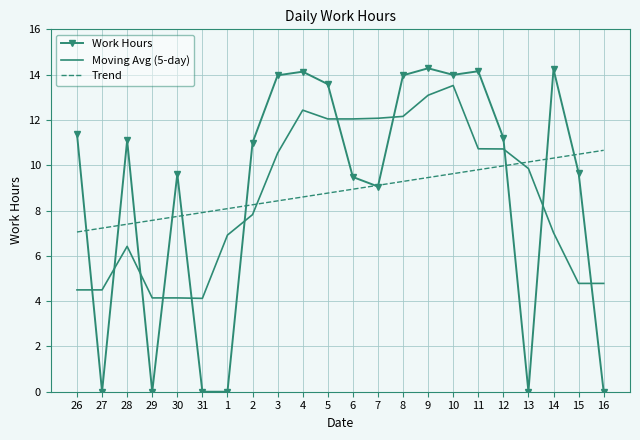

List the series in order of their peak value, lowest first.

Trend, Moving Avg (5-day), Work Hours